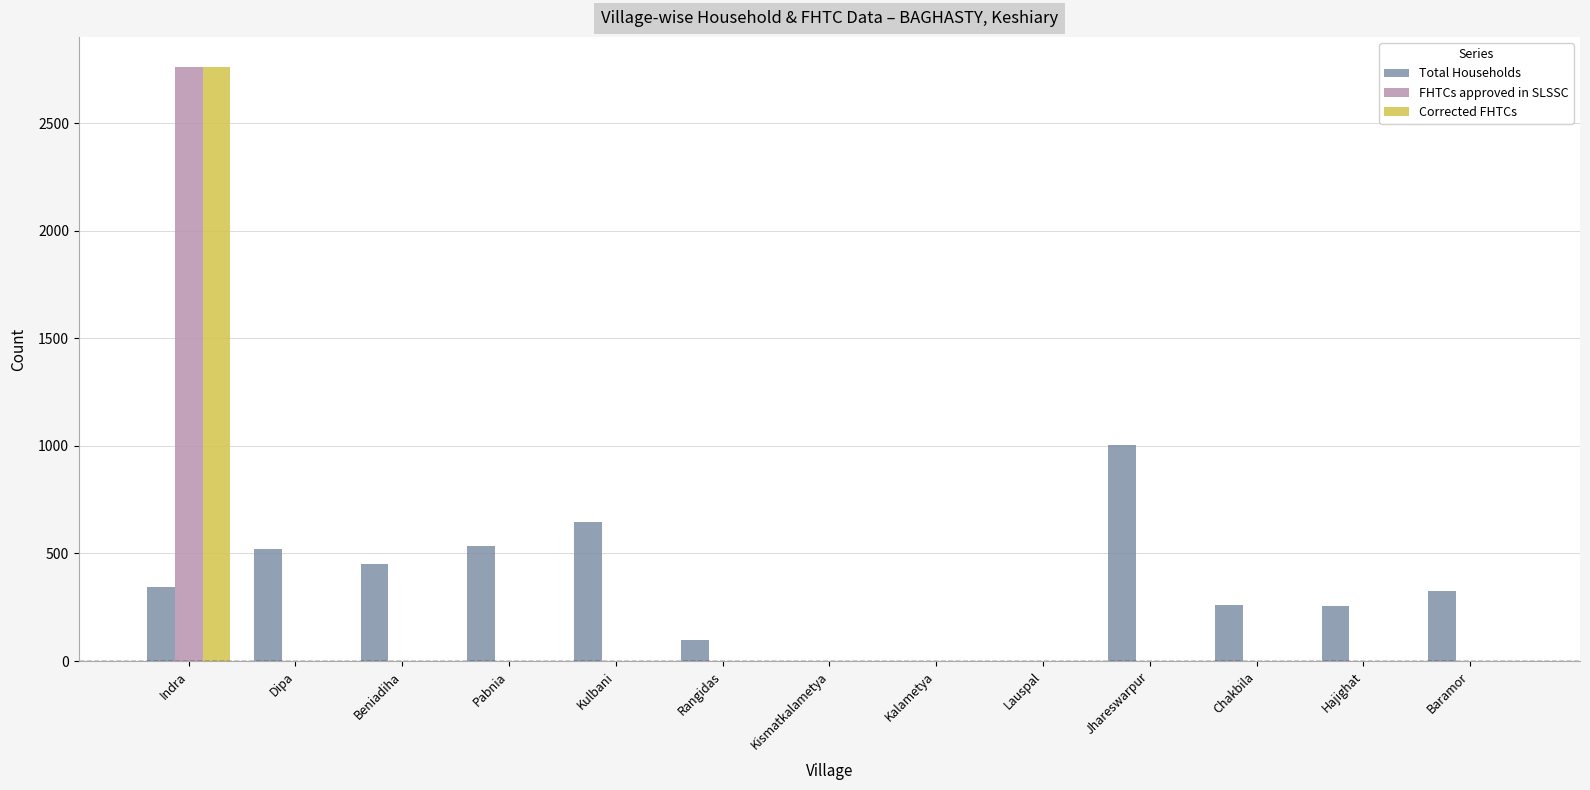

What is the sum of all FHTCs approved in SLSSC values?

2763